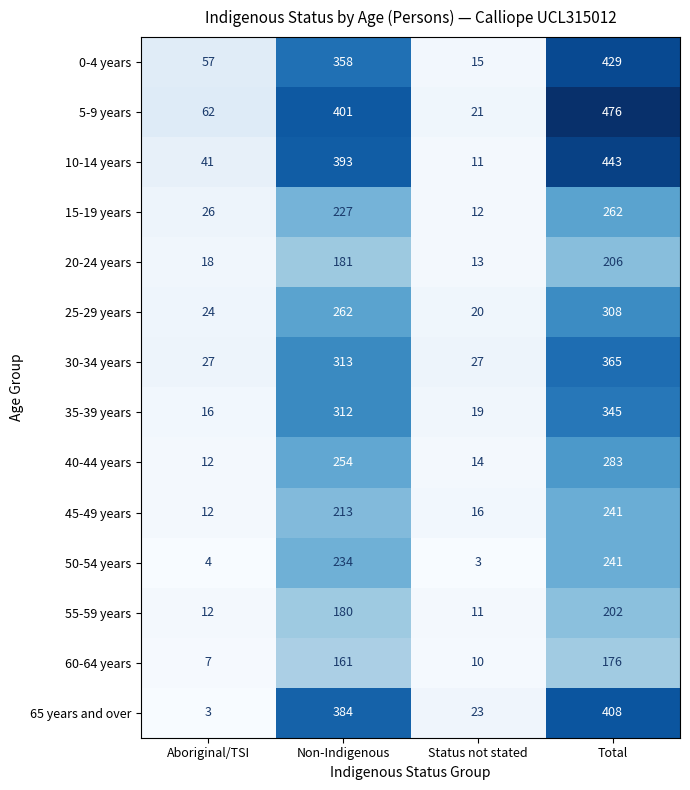

What is the sum of the 25-29 years values at Total and Non-Indigenous?

570